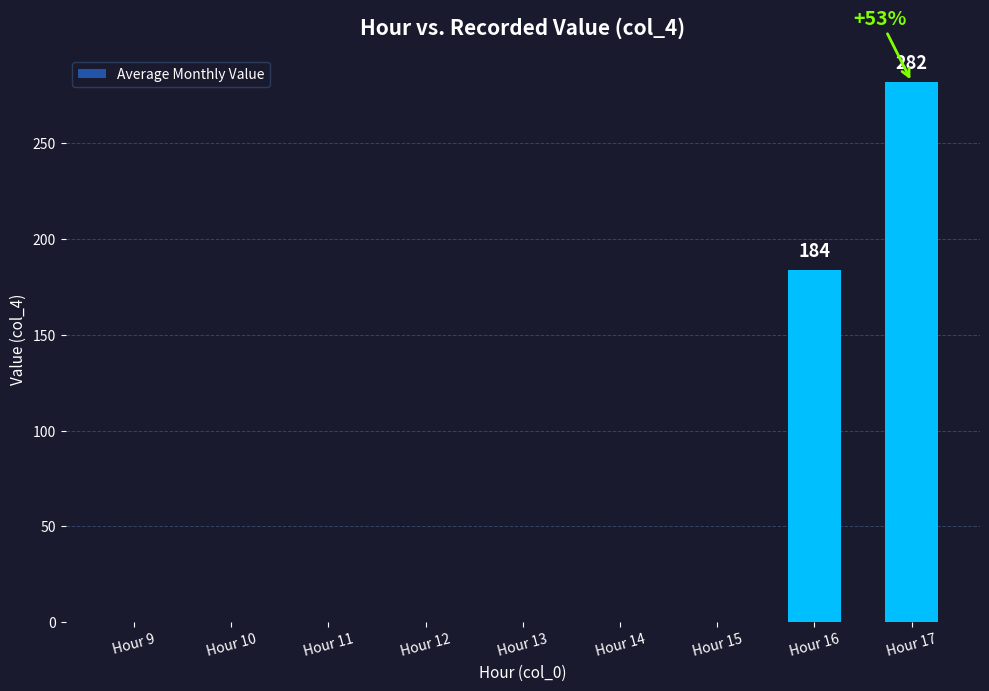

Reading right to left, list all the values displayed in this chart.

282	184	0	0	0	0	0	0	0